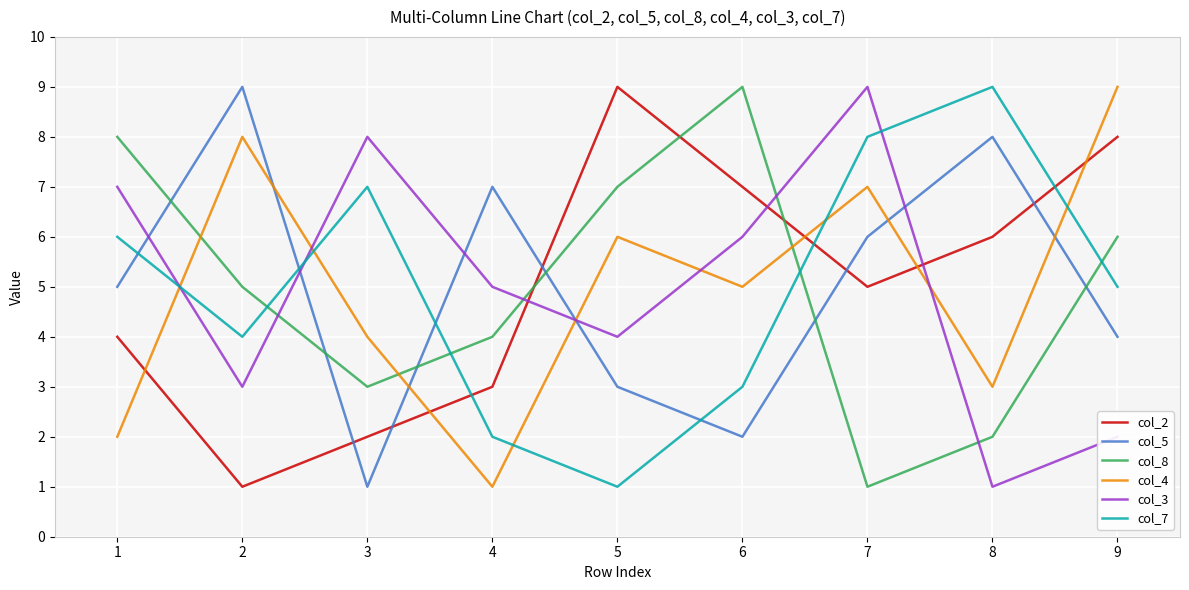

At which category is the sum across all series the highest?

7